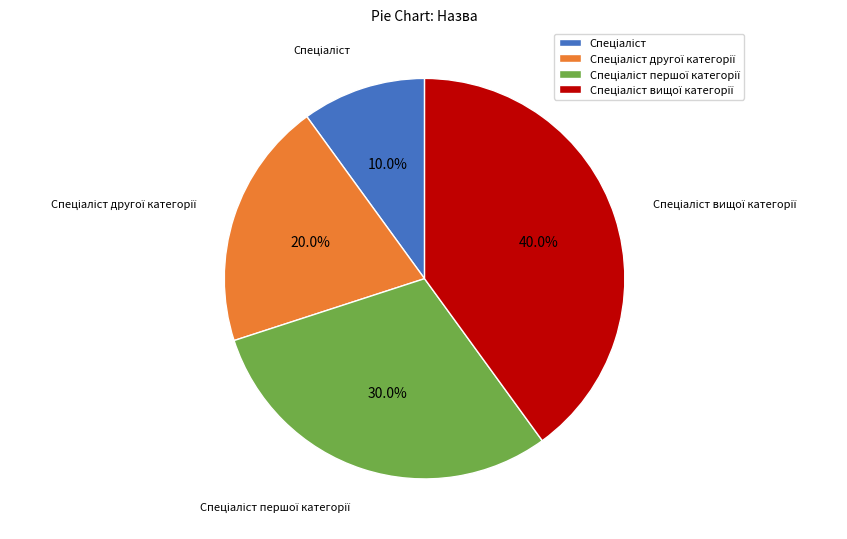

Is there a majority slice in this chart?

No